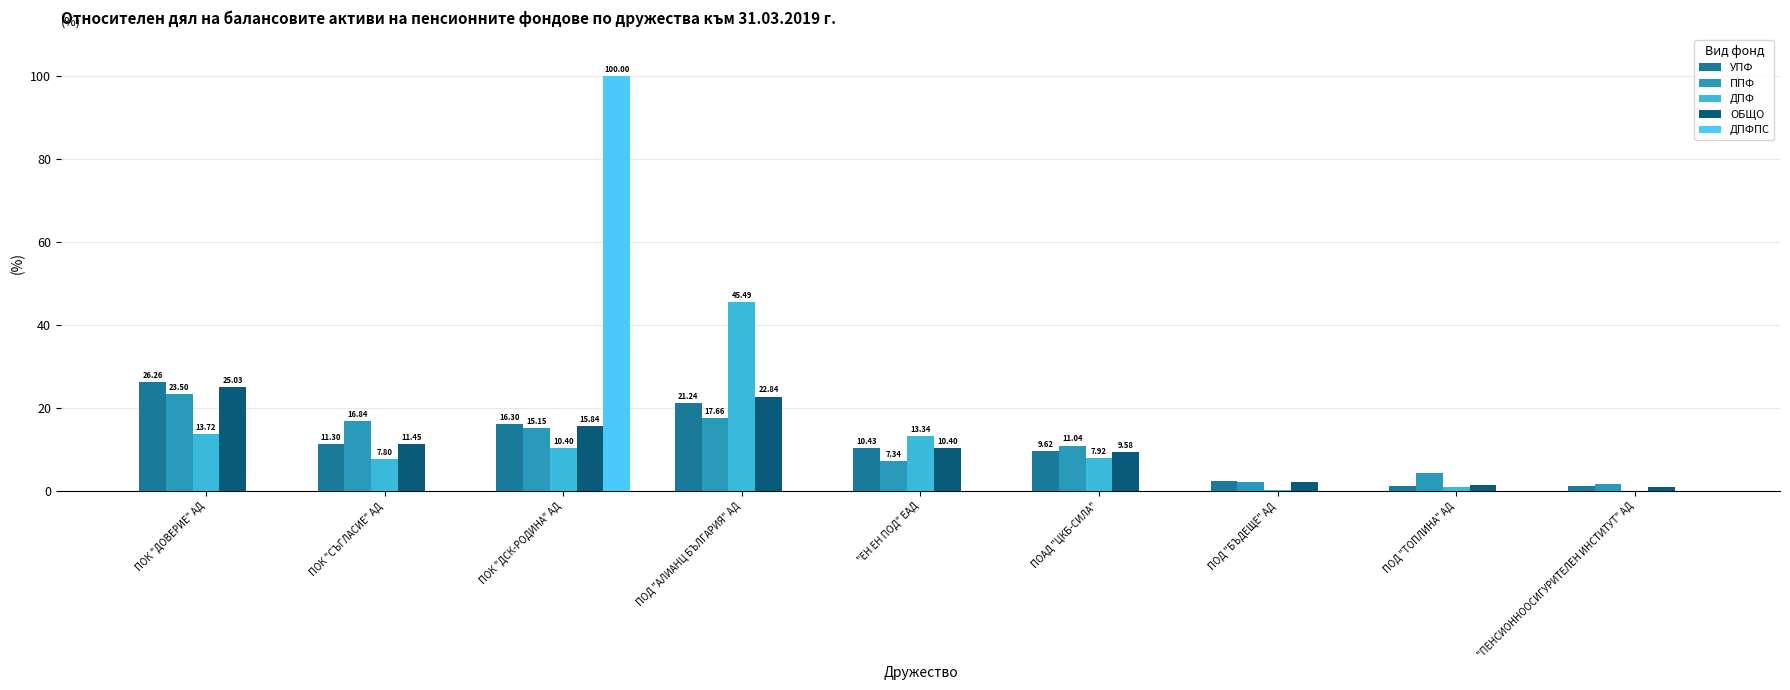

Which series has the largest range (max minus min)?

ДПФПС